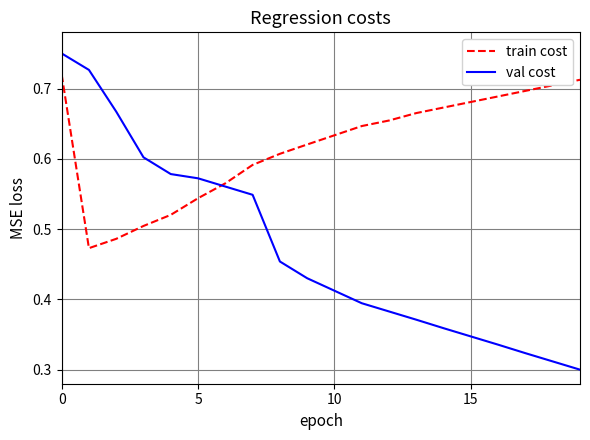

Rank the series by their average value, from lowest to highest.

val cost, train cost